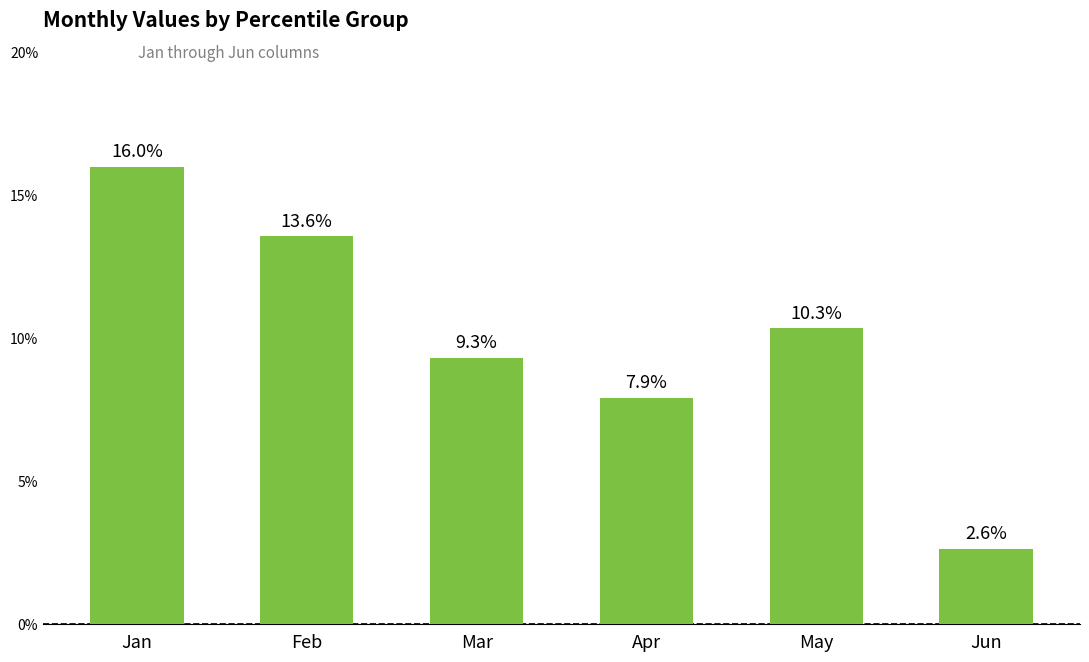

The value at Mar is 0.1. True or false?

True